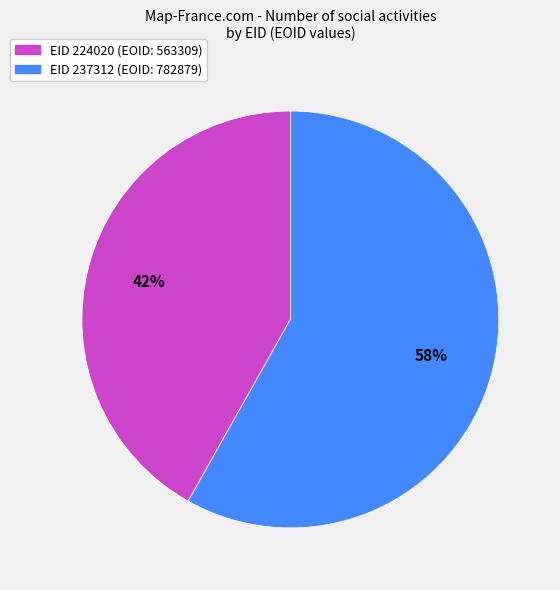

Does any single category account for the majority?

Yes